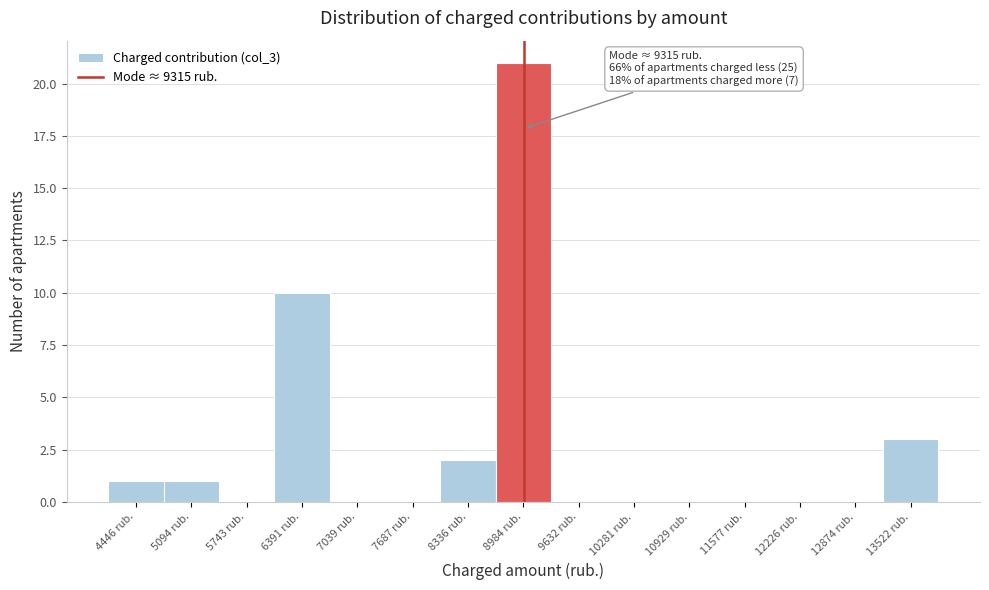

Reading left to right, list all the values displayed in this chart.

4446 rub.=1	5094 rub.=1	5743 rub.=0	6391 rub.=10	7039 rub.=0	7687 rub.=0	8336 rub.=2	8984 rub.=21	9632 rub.=0	10281 rub.=0	10929 rub.=0	11577 rub.=0	12226 rub.=0	12874 rub.=0	13522 rub.=3